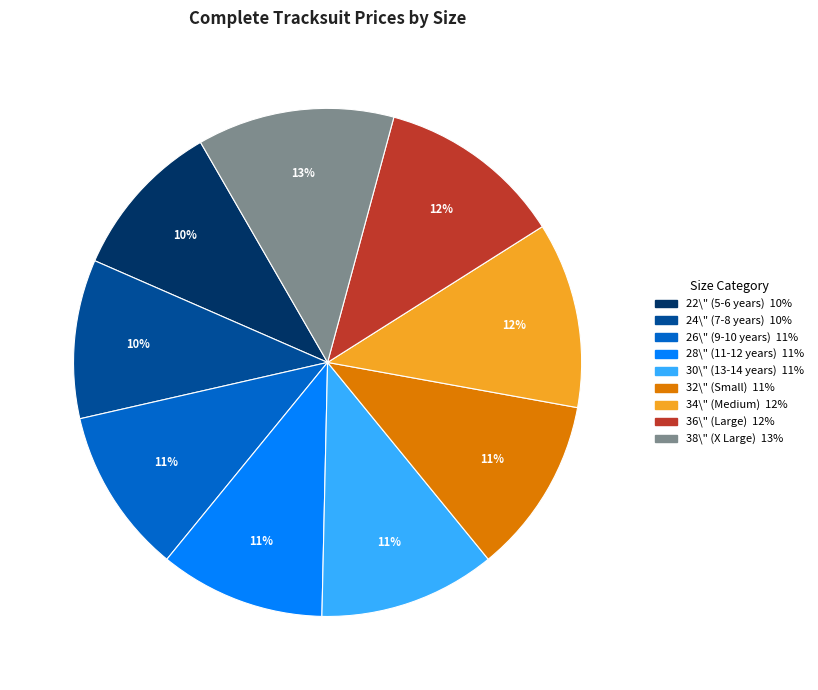

Combined, do 24\" (7-8 years) and 34\" (Medium) account for over 50%?

No